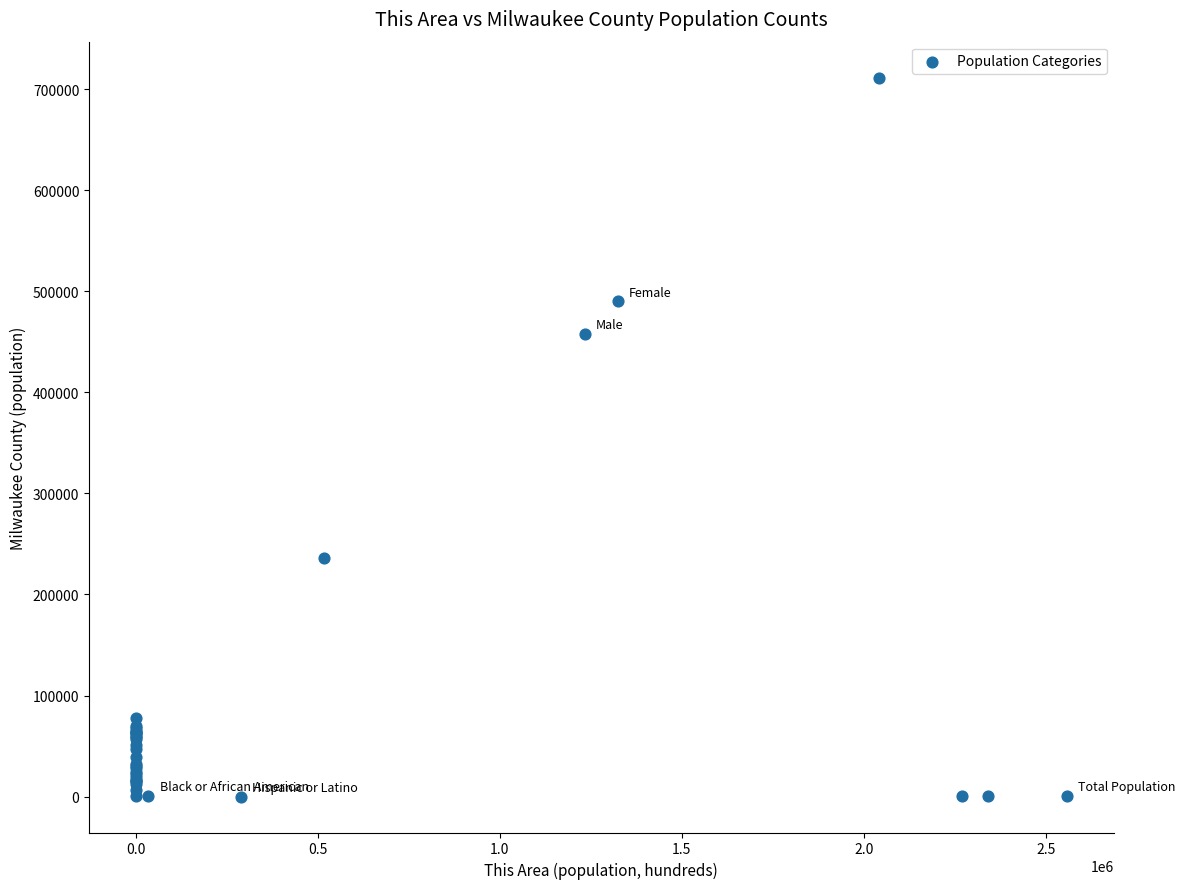

What Y value in the scatter plot is closest to 355698?

457717